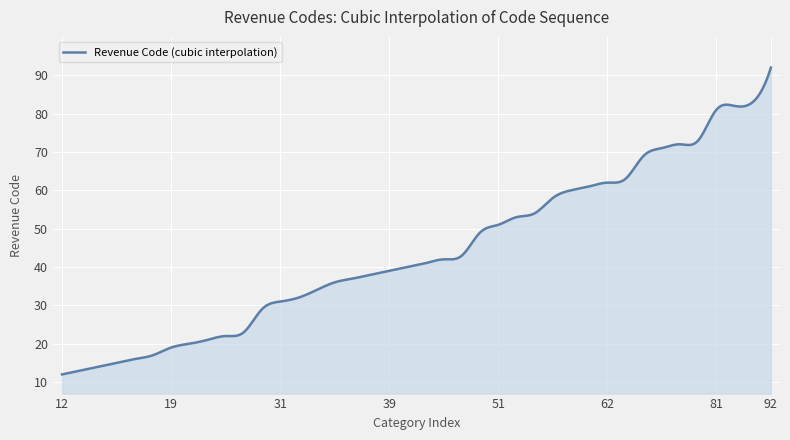

What is the minimum value shown in the chart?

12.0